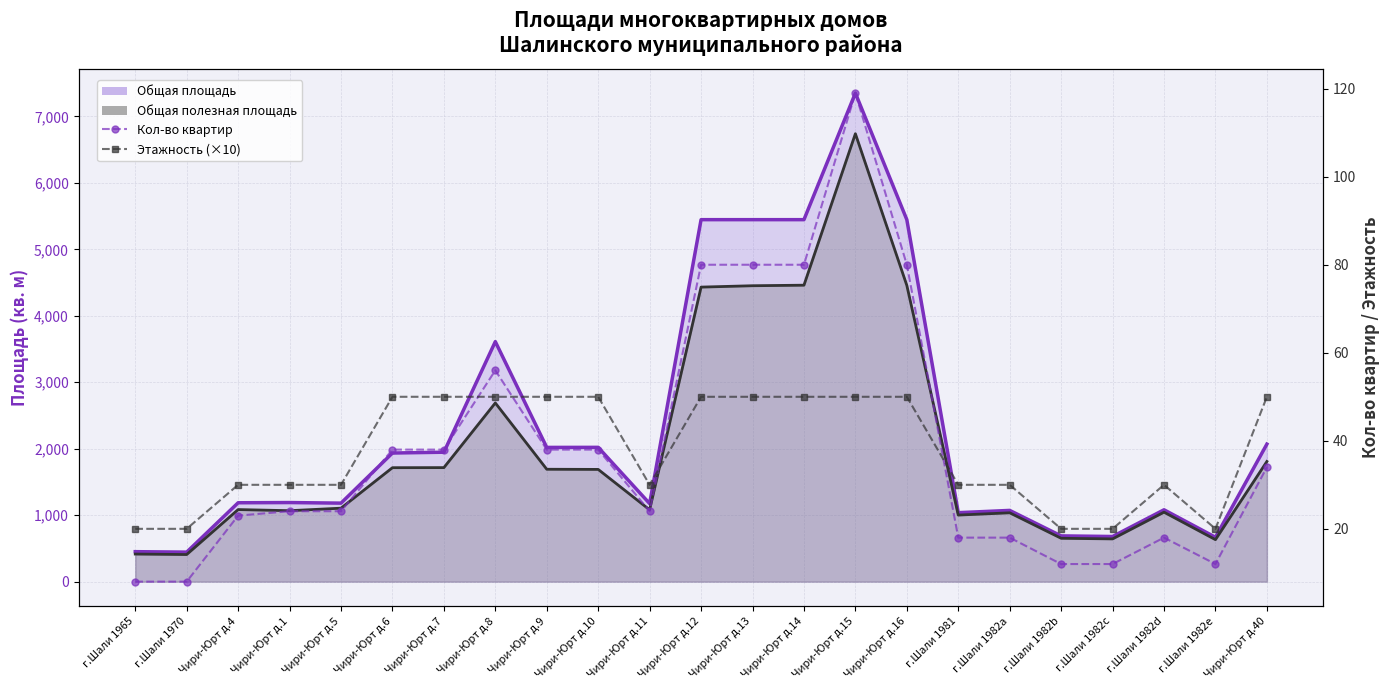

What is the label of the 13th point from the left?

Чири-Юрт д.13